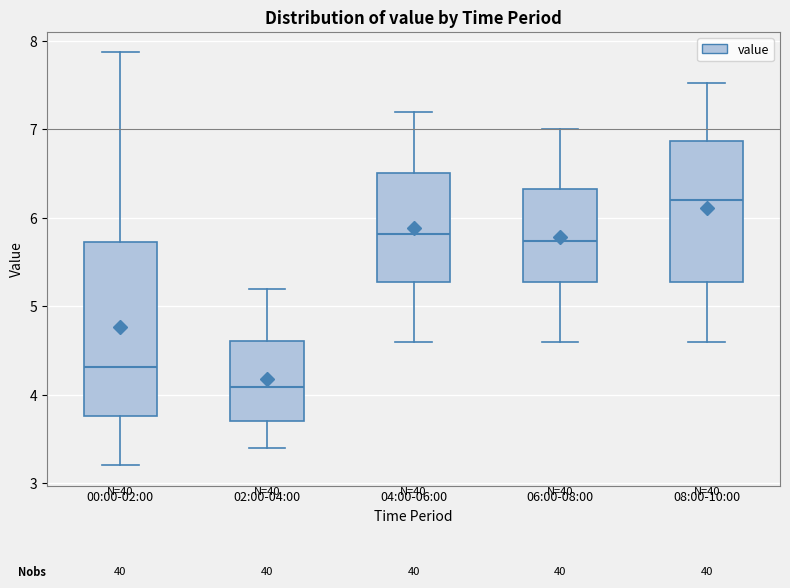

Comparing the boxes themselves (not the whiskers), which one is the tallest?

00:00-02:00